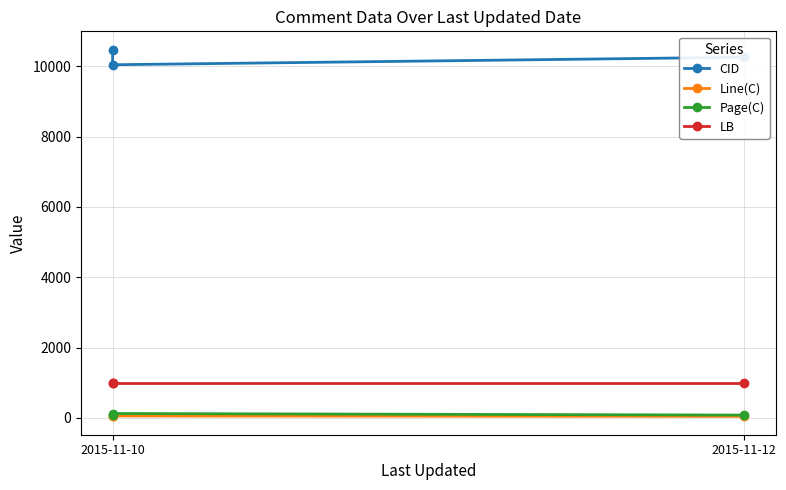

What is the total value across all series at 2015-11-10?

11593